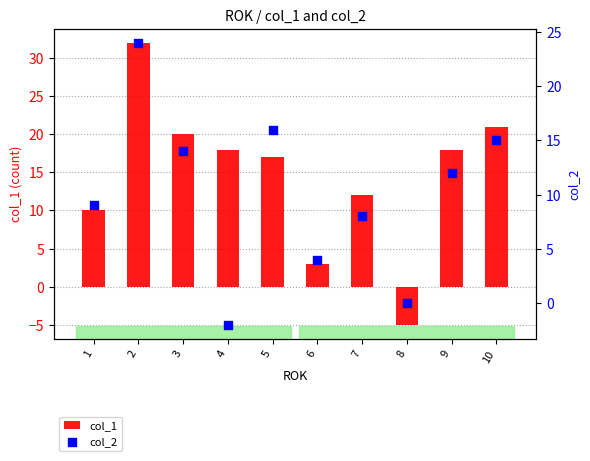

Which series reaches the maximum Y coordinate?

col_1